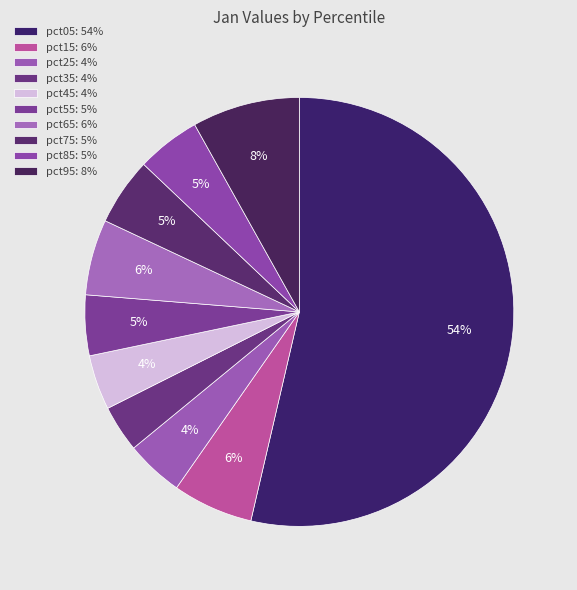

What percentage is the pct65 slice, to the nearest percent?

6%